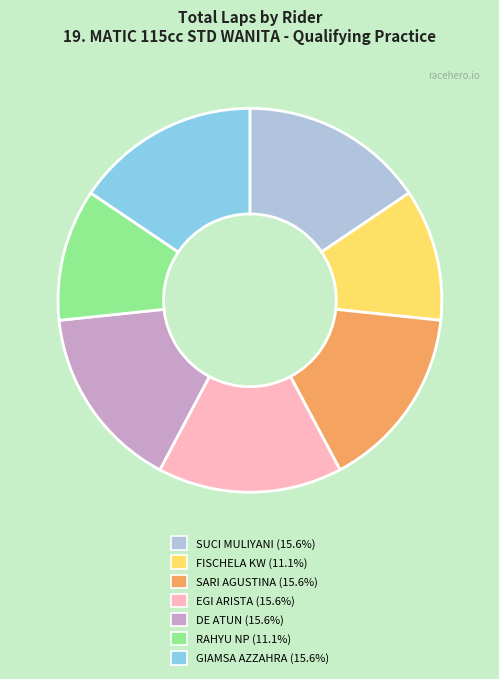

Is there any slice that represents more than half of the pie?

No